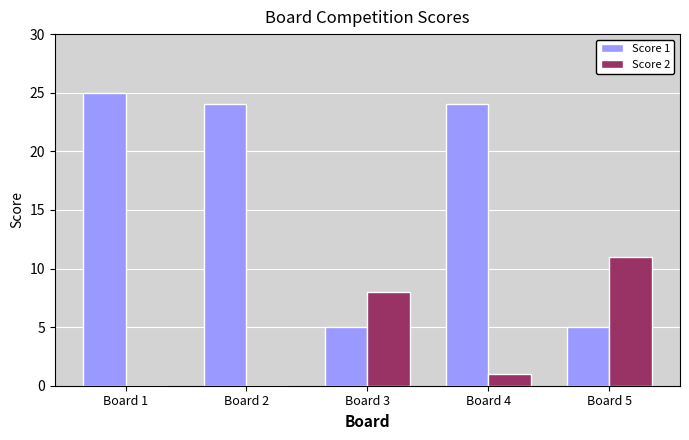

How many groups of bars are there?

5